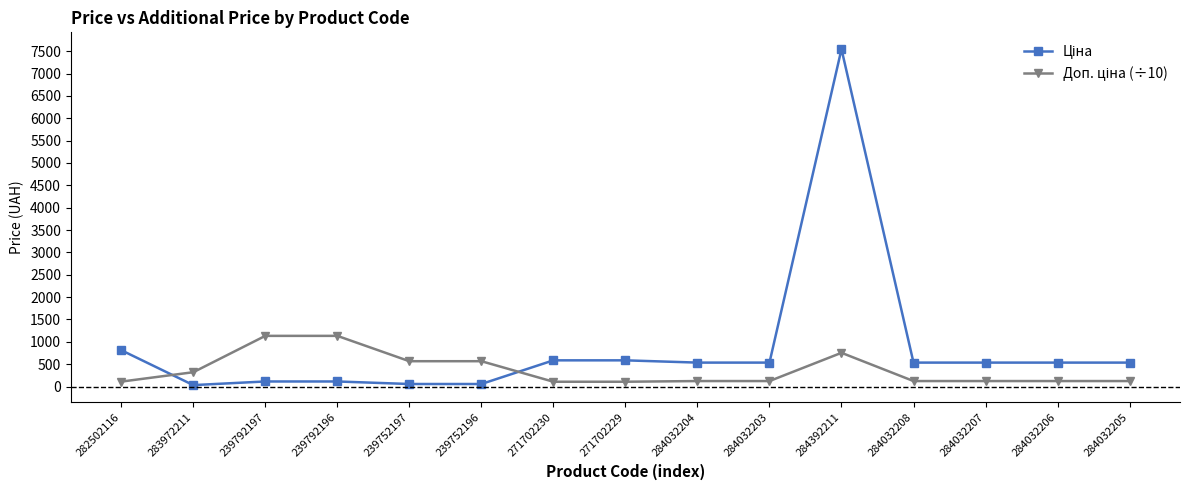

What is the maximum value shown in the chart?

7545.9